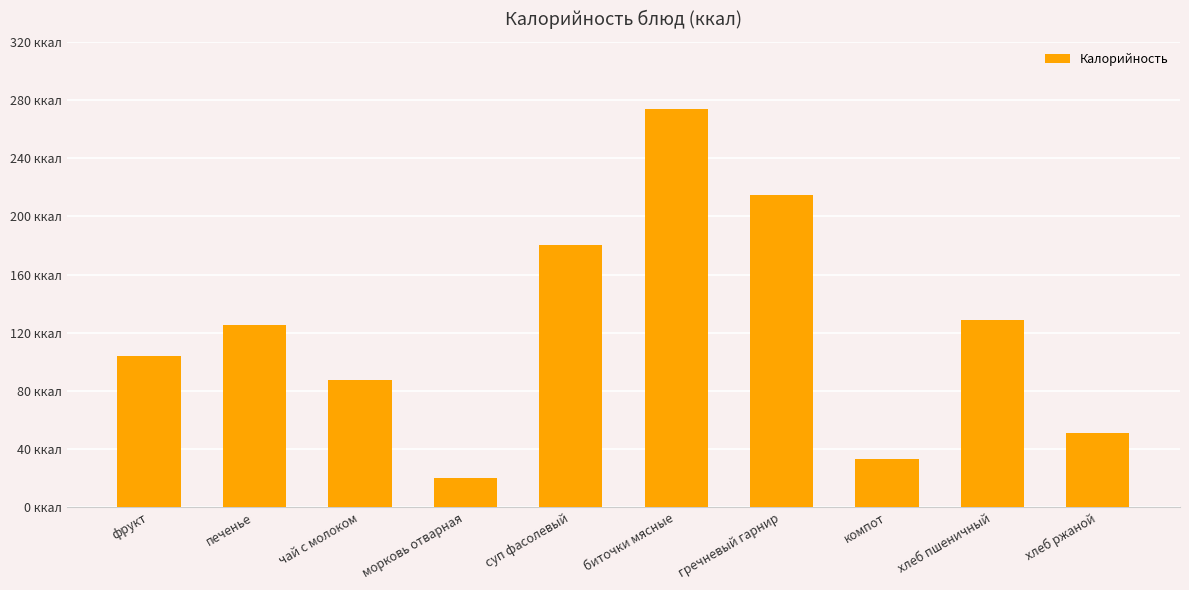

What is the difference between the maximum and minimum values?

253.5